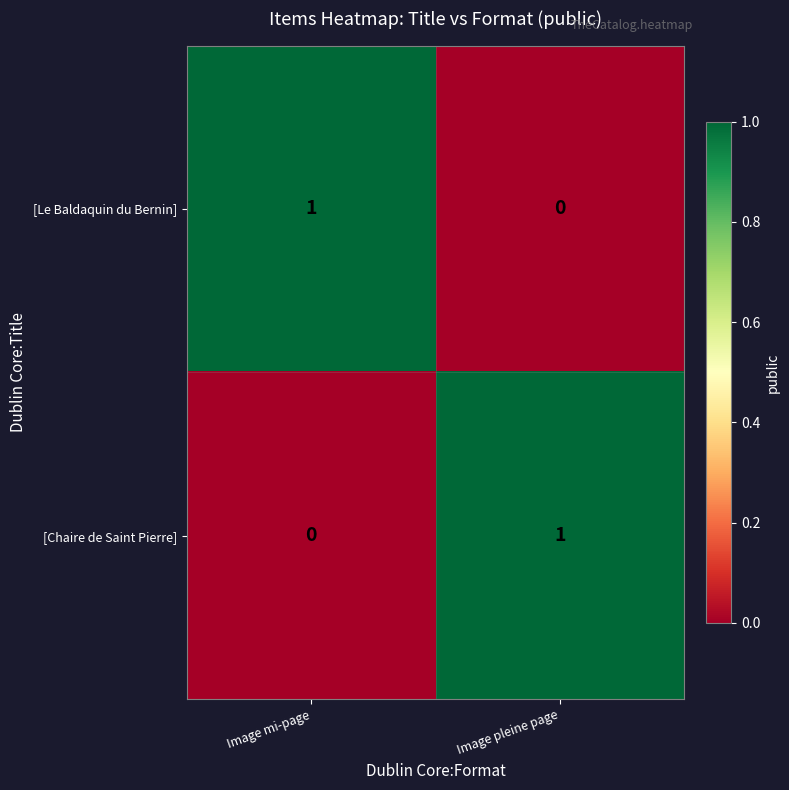

Is it true that [Le Baldaquin du Bernin] equals 0 at Image mi-page?

False